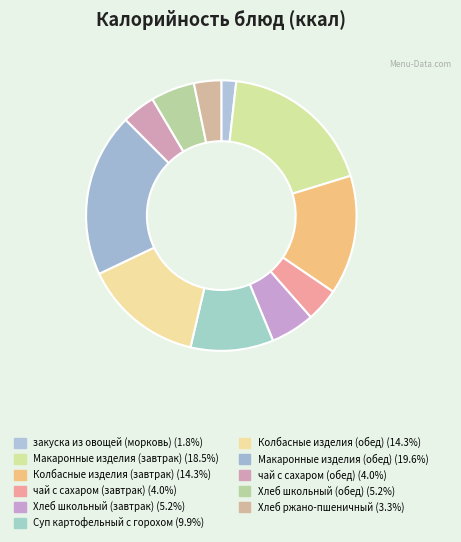

How many segments does this pie chart have?

11